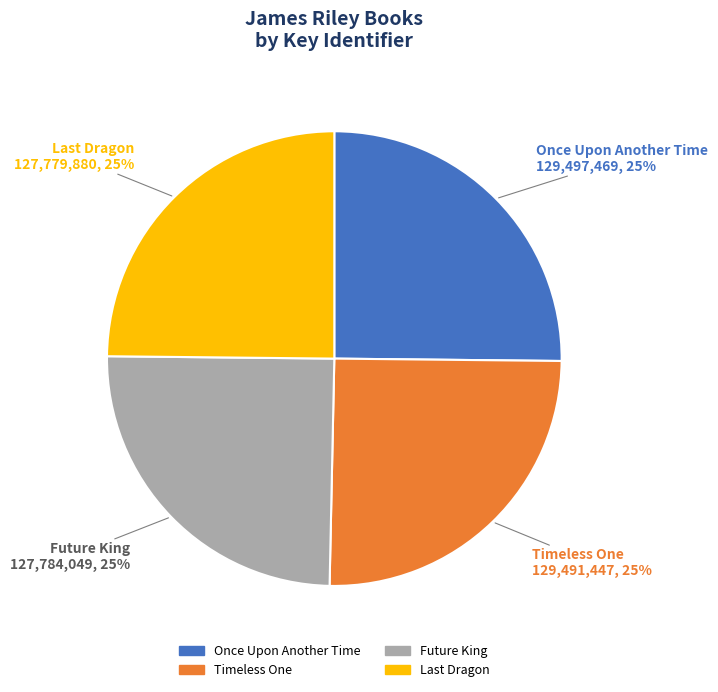

True or false: Once Upon Another Time accounts for 25% of the total.

True